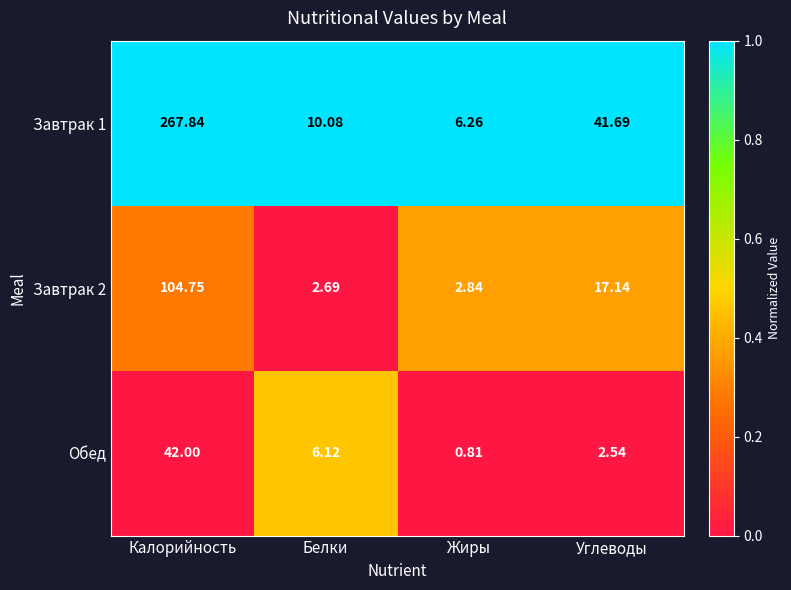

List the series in order of their overall mean, lowest first.

Обед, Завтрак 2, Завтрак 1